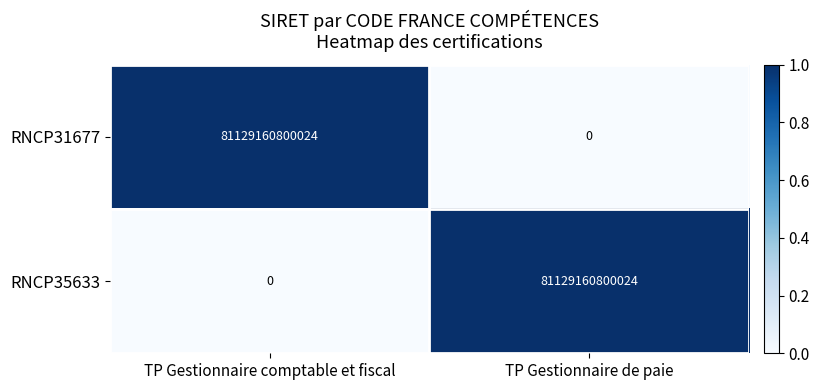

What is the difference between the RNCP35633 values at TP Gestionnaire comptable et fiscal and TP Gestionnaire de paie?

81129160800024